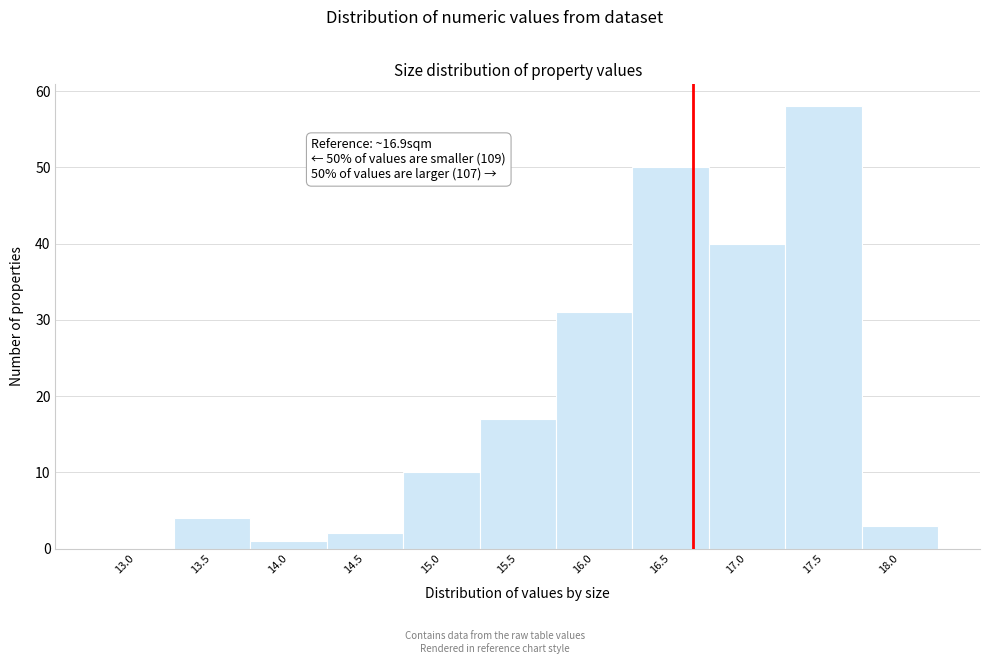

Reading left to right, extract all data points from this chart.

13.0=0	13.5=4	14.0=1	14.5=2	15.0=10	15.5=17	16.0=31	16.5=50	17.0=40	17.5=58	18.0=3